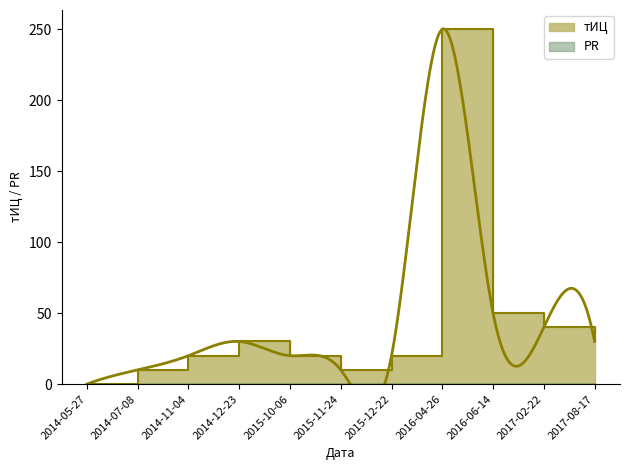

How many data points are above 20?

5